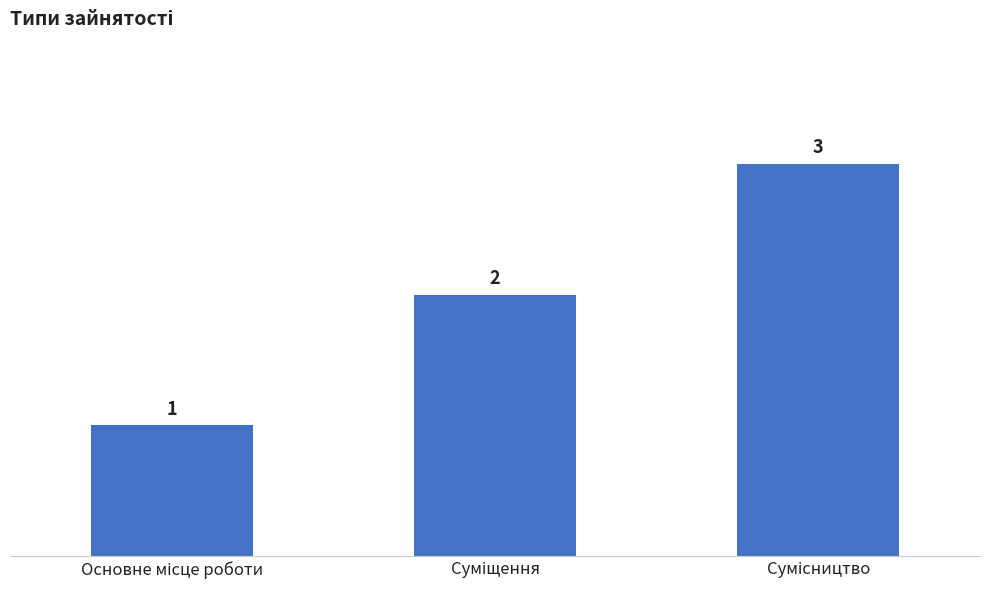

Count the values in the range 1 to 3.

3